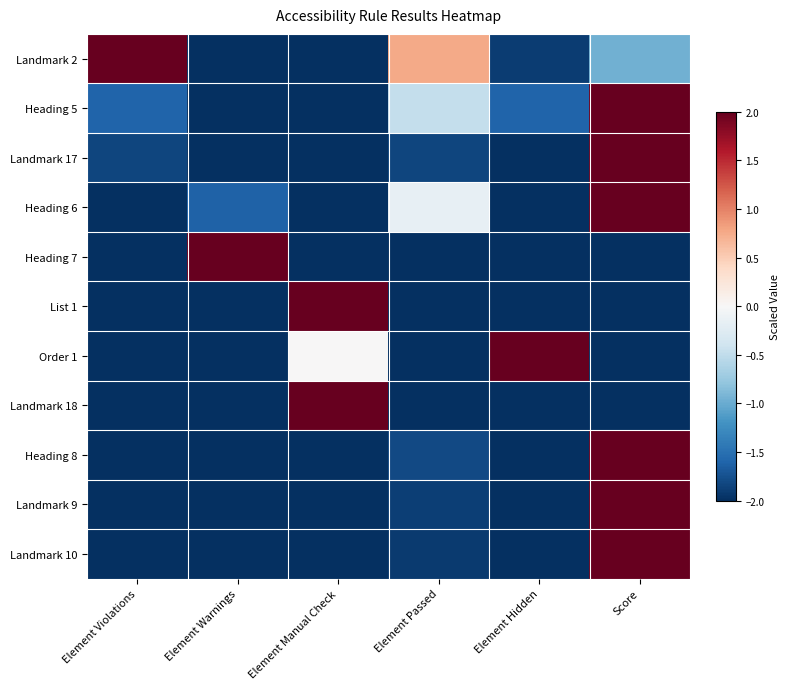

What is the difference between the highest and lowest values at Score?

4.0